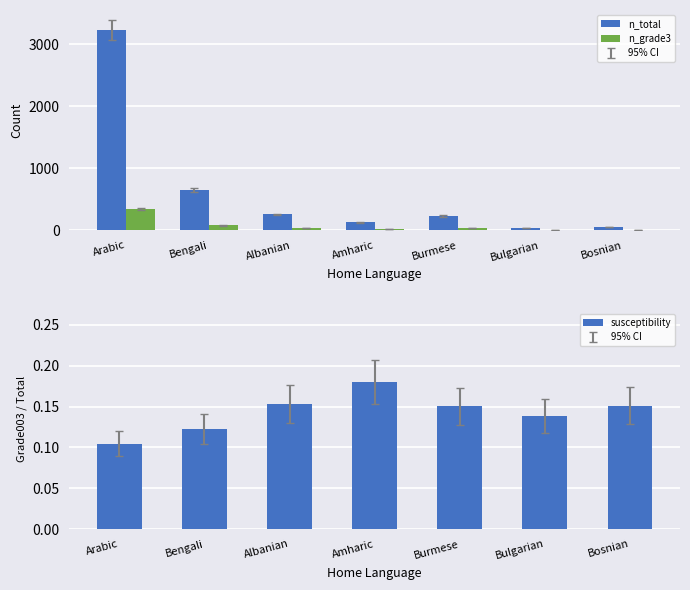

Which series has the widest spread of values?

n_total